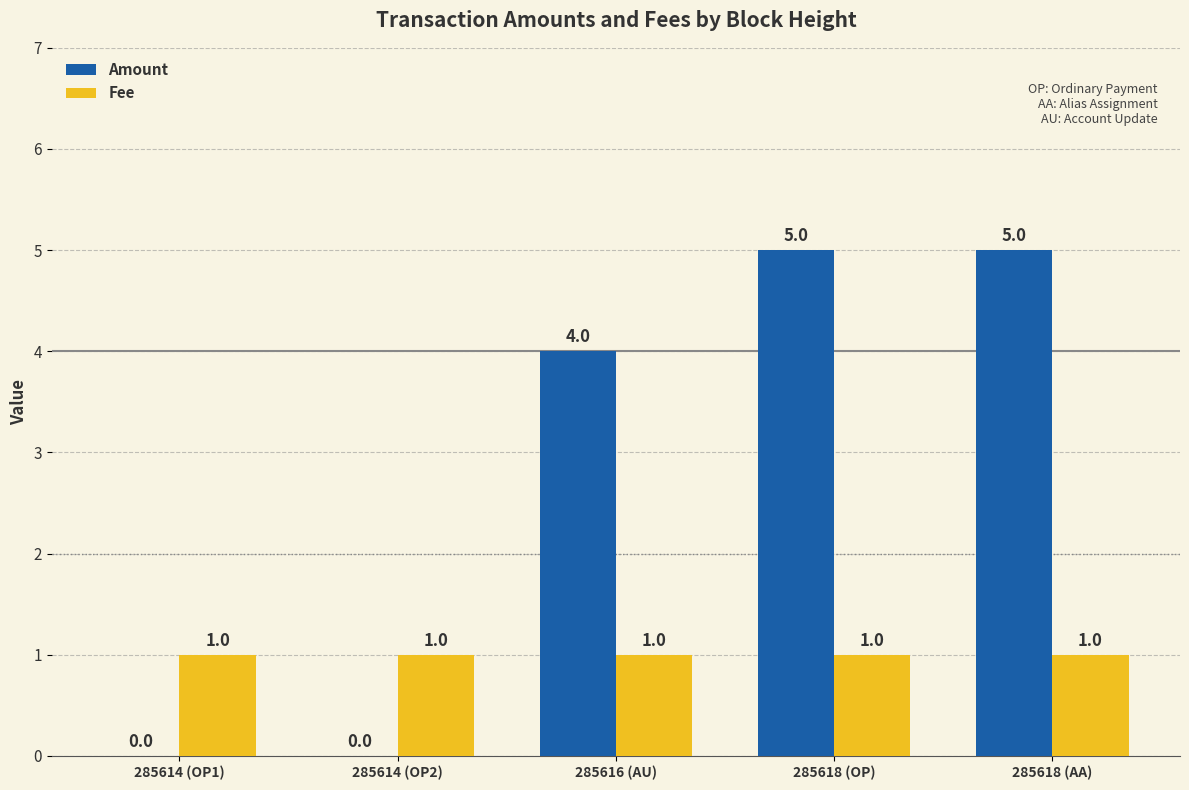

What is the sum of all Fee values?

5